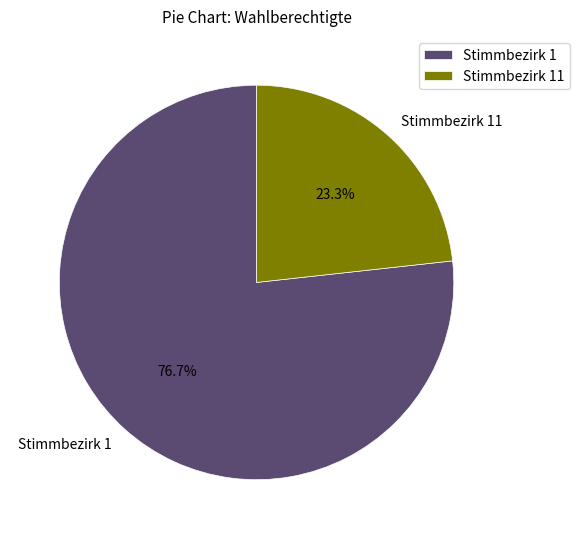

Which category has the biggest portion of the pie?

Stimmbezirk 1